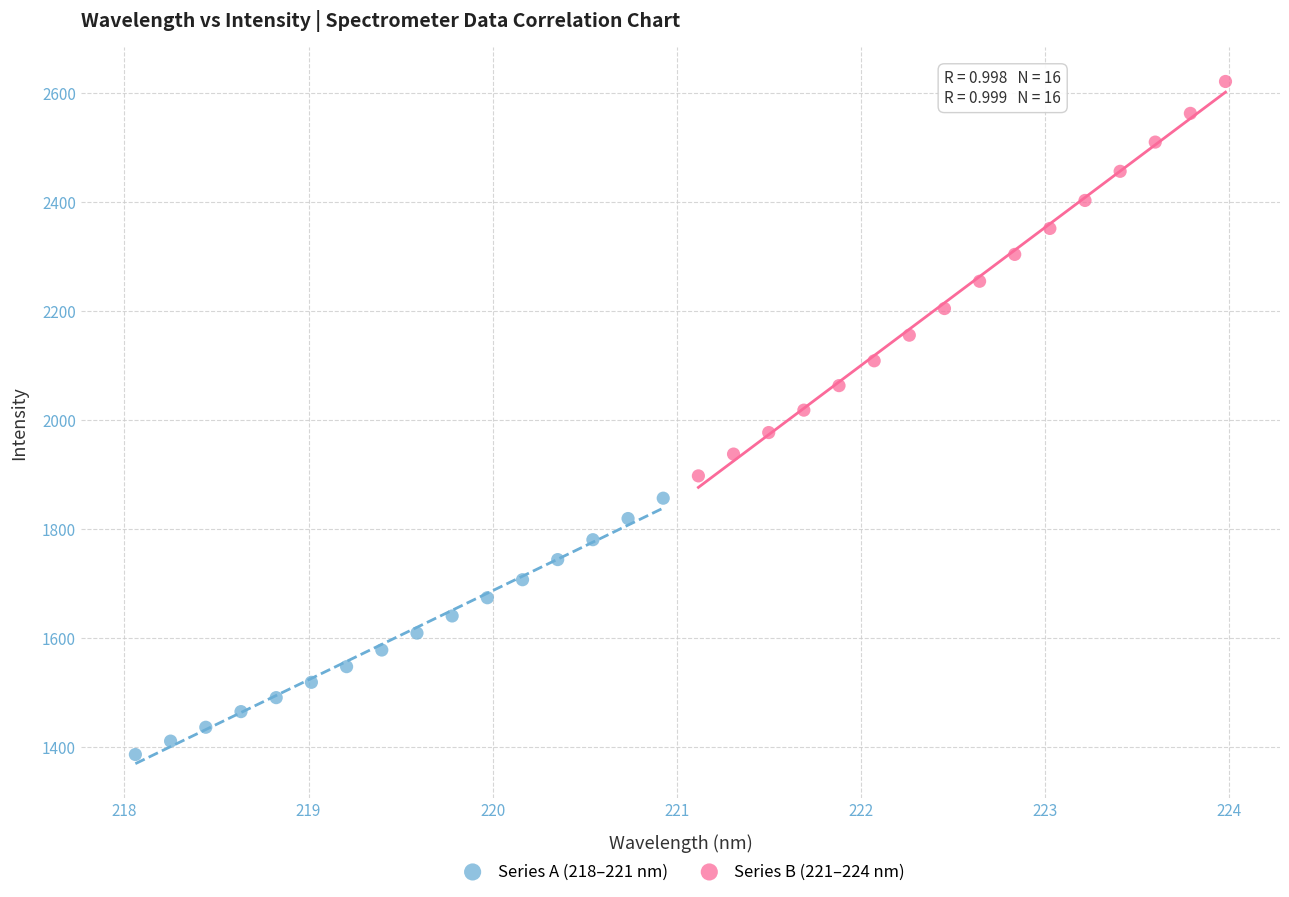

Which series has the widest spread of Y values?

Series B (221–224 nm)